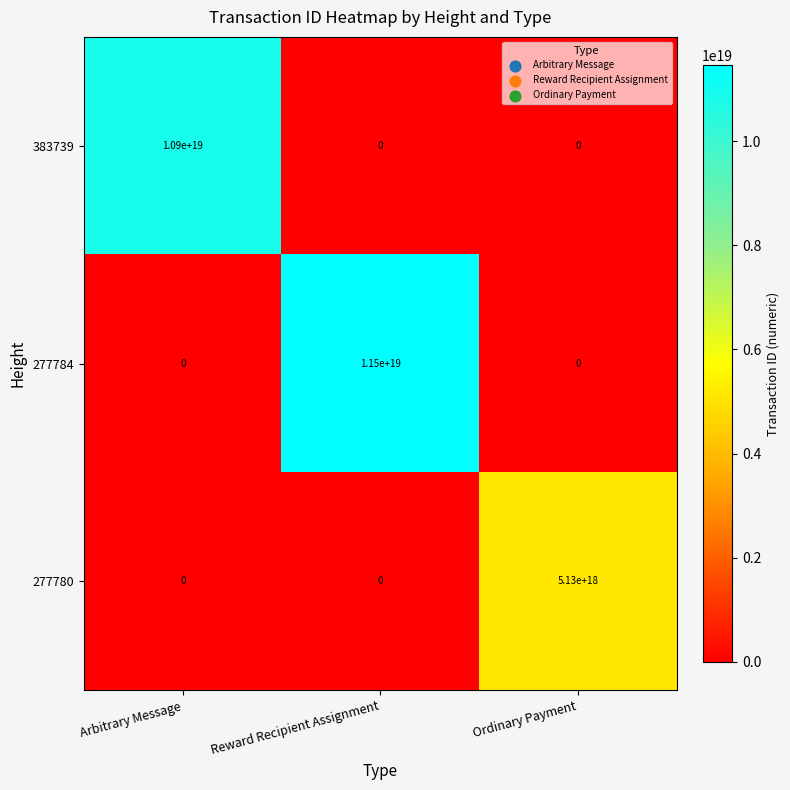

At which category is the sum across all series the highest?

Reward Recipient Assignment